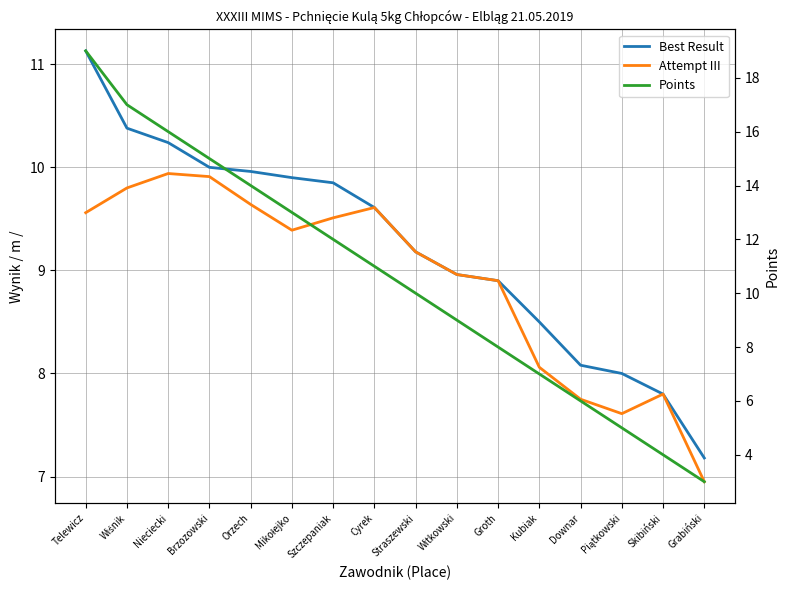

True or false: Best Result and Attempt III cross at least once.

False